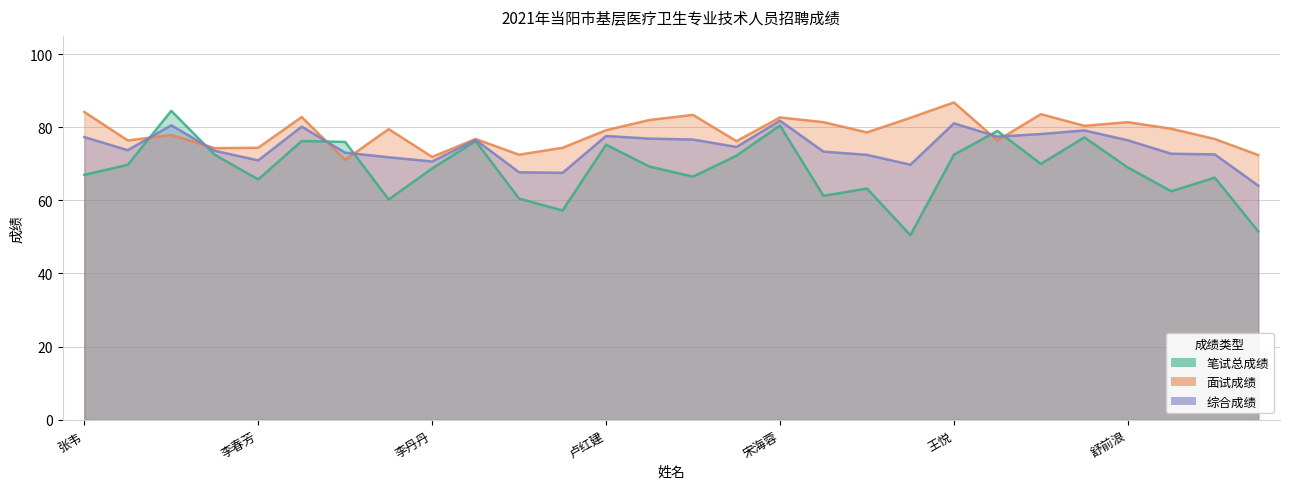

Between which two adjacent categories do 笔试总成绩 and 面试成绩 first intersect?

张思涵 and 金明